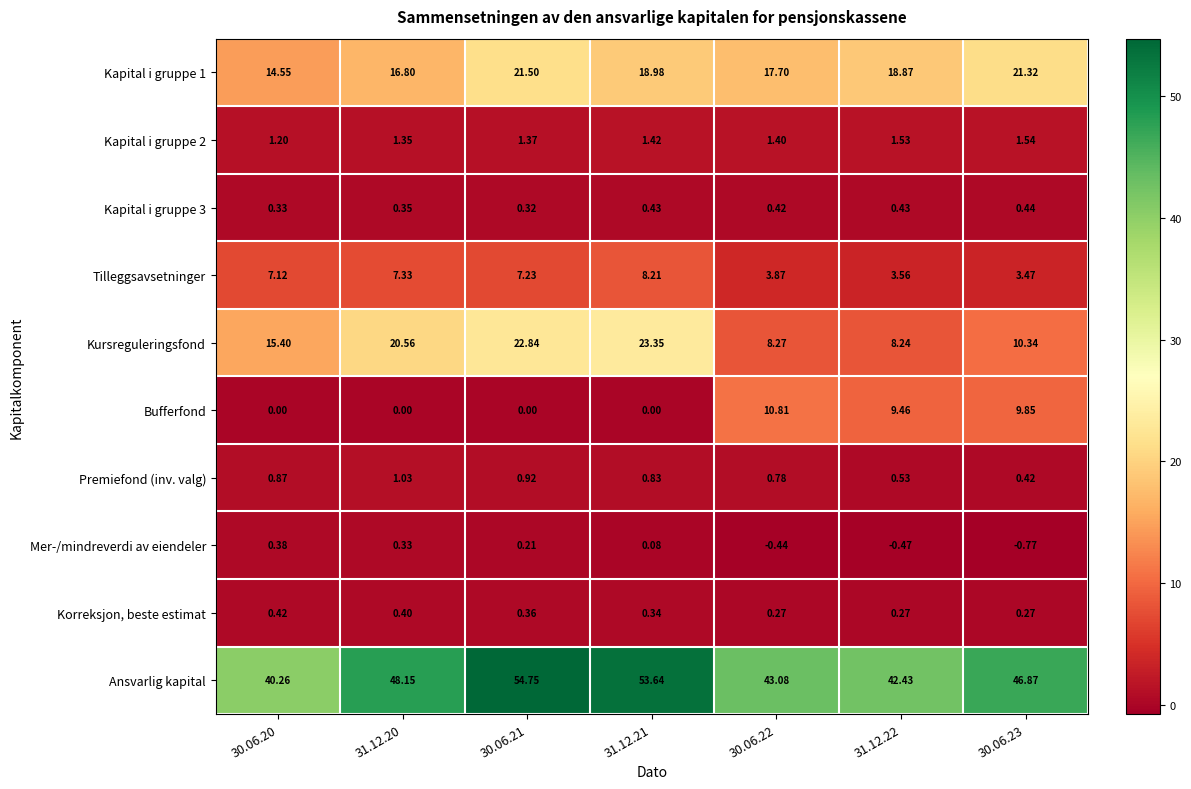

Which series has the largest total across all categories?

Ansvarlig kapital